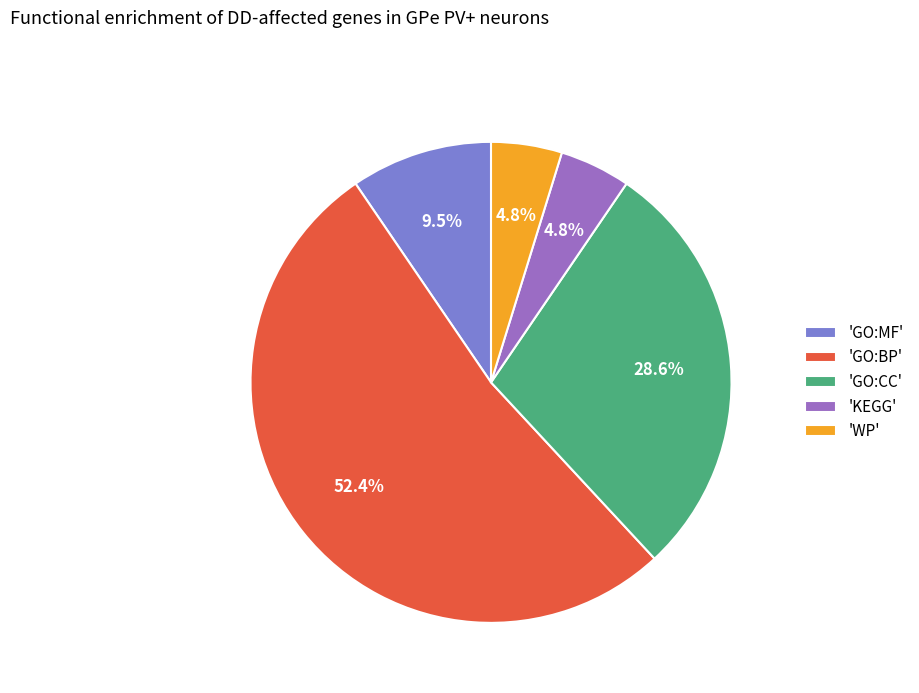

What is the total percentage of 'KEGG' and 'GO:BP'?

57.1%